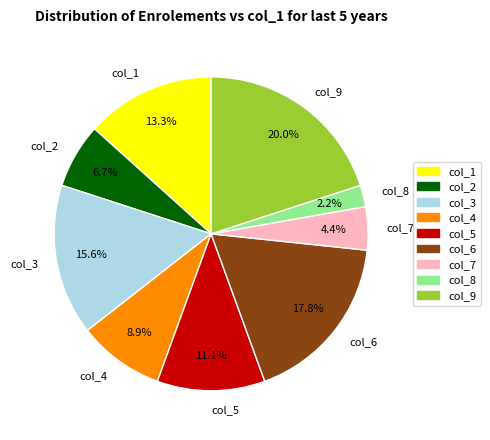

Is it true that col_3 is 21% of the pie?

False